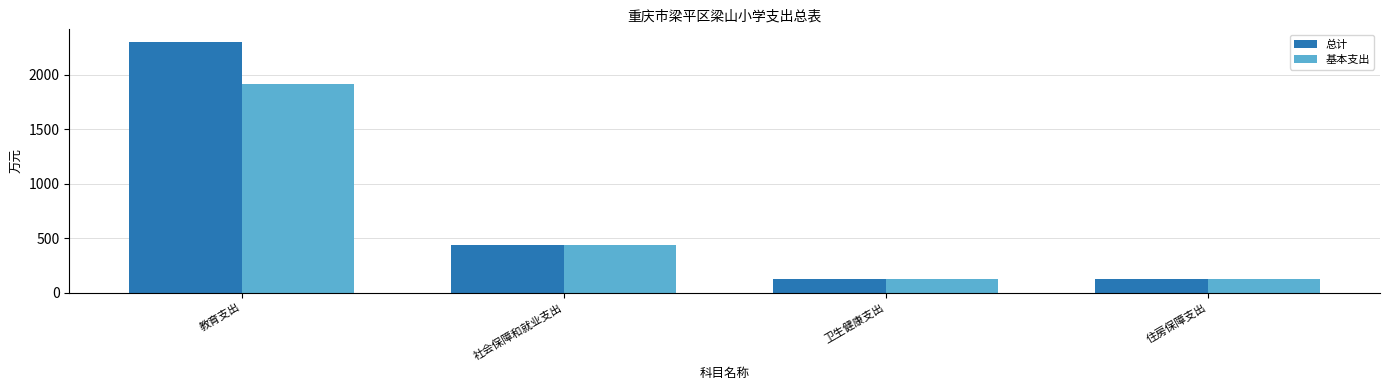

Where is 总计 nearest to the value 1210?

社会保障和就业支出